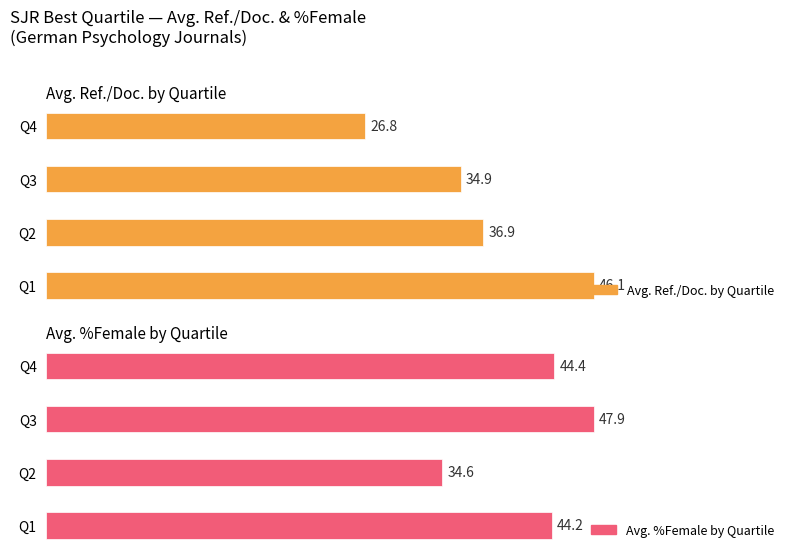

What is the value of the Avg. %Female by Quartile bar at the 2nd from the left?

34.6